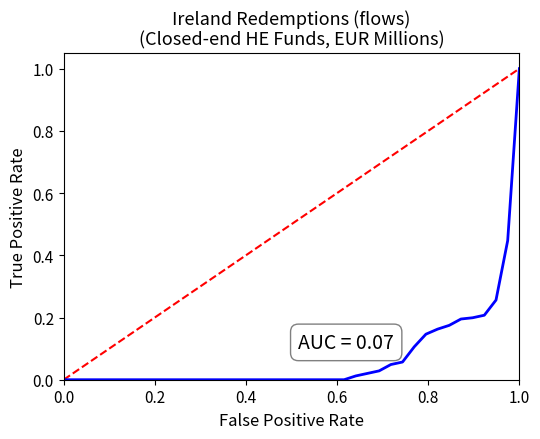

What is the difference between the maximum and minimum values?

1.0